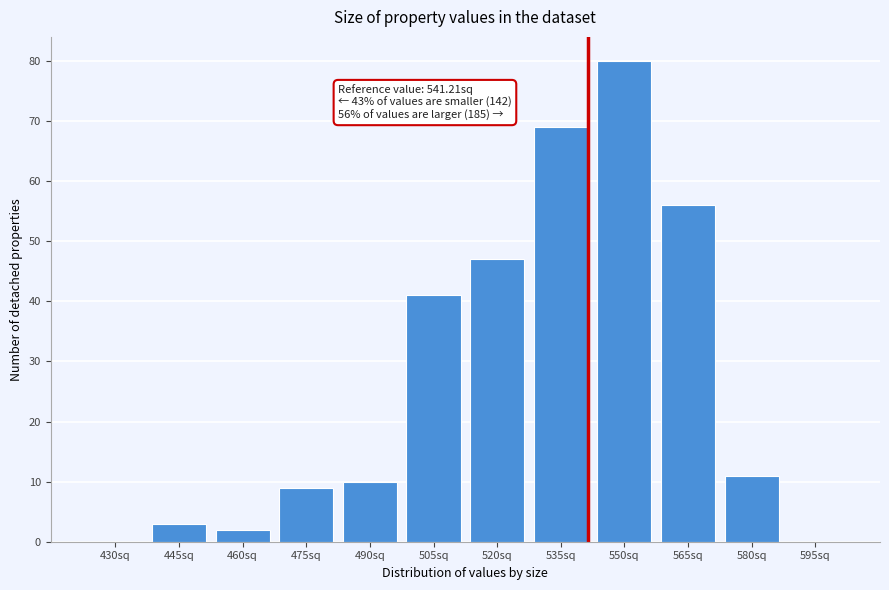

Reading left to right, transcribe all the data shown in this chart.

430sq=0	445sq=3	460sq=2	475sq=9	490sq=10	505sq=41	520sq=47	535sq=69	550sq=80	565sq=56	580sq=11	595sq=0